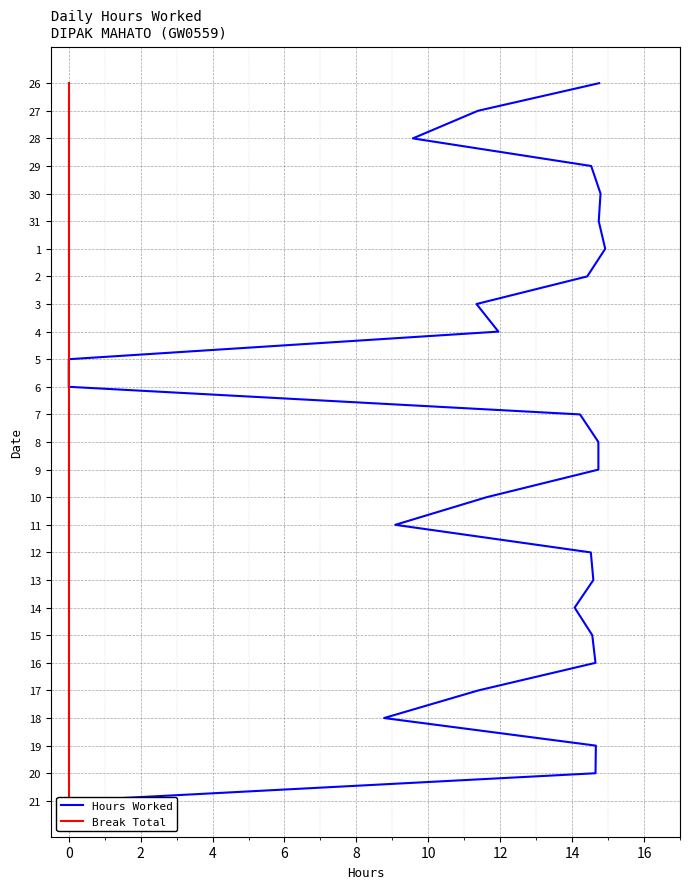

The value of Hours Worked at 24 is 33. True or false?

False